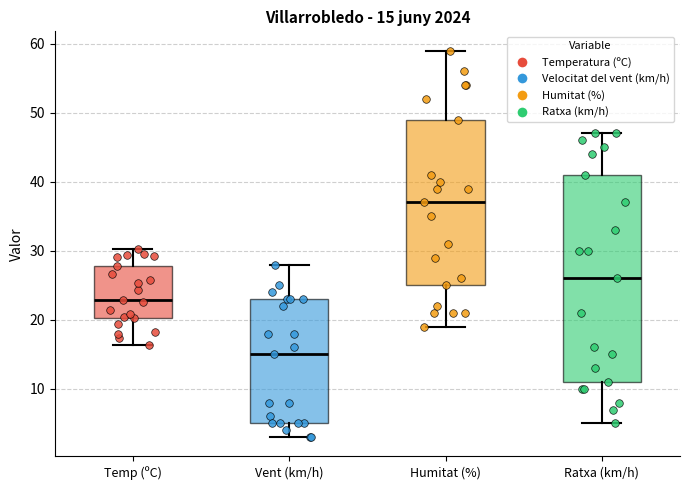

Which box is the tallest, from its lower edge to its upper edge?

Ratxa (km/h)